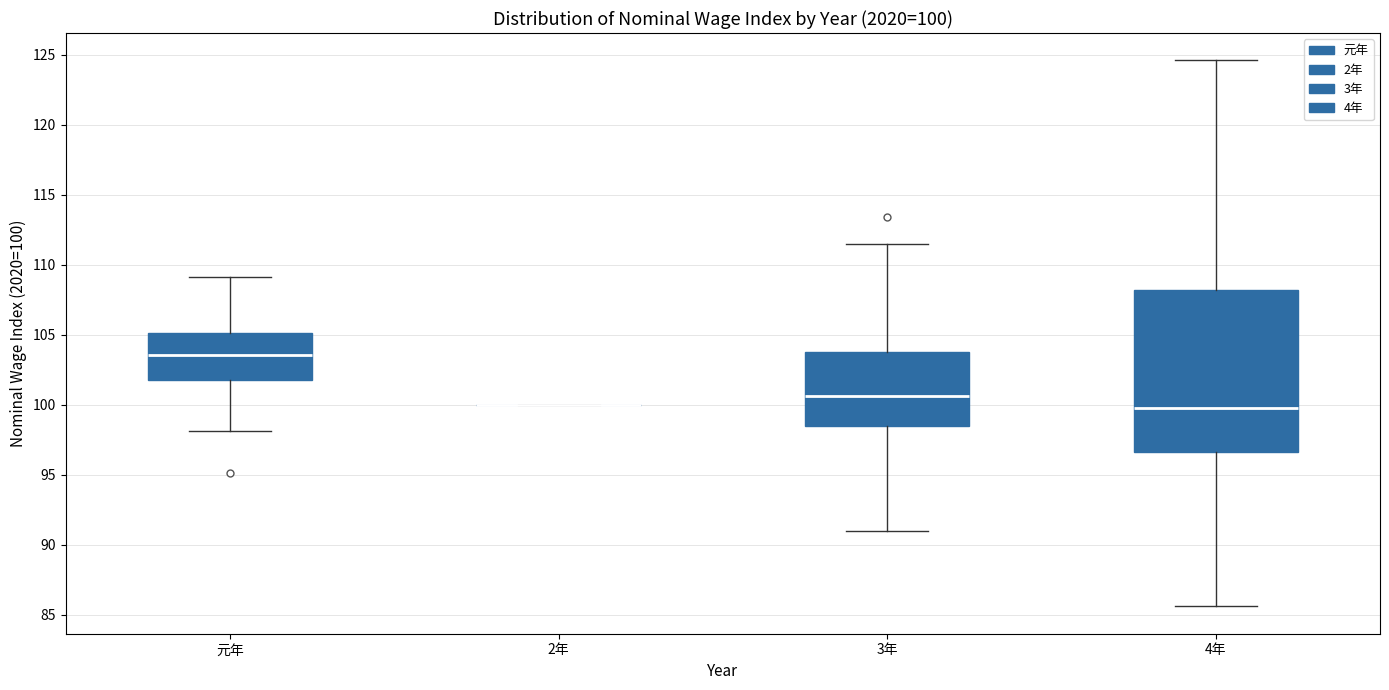

Comparing the boxes themselves (not the whiskers), which one is the tallest?

4年